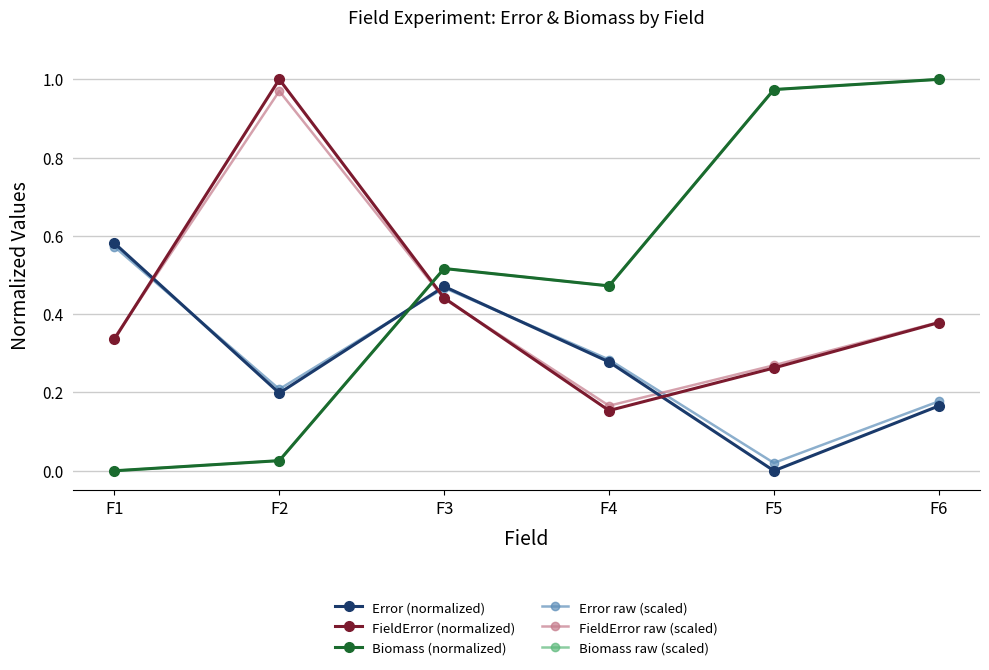

What are all the series names shown in the legend?

Error (normalized), FieldError (normalized), Biomass (normalized), Error raw (scaled), FieldError raw (scaled), Biomass raw (scaled)